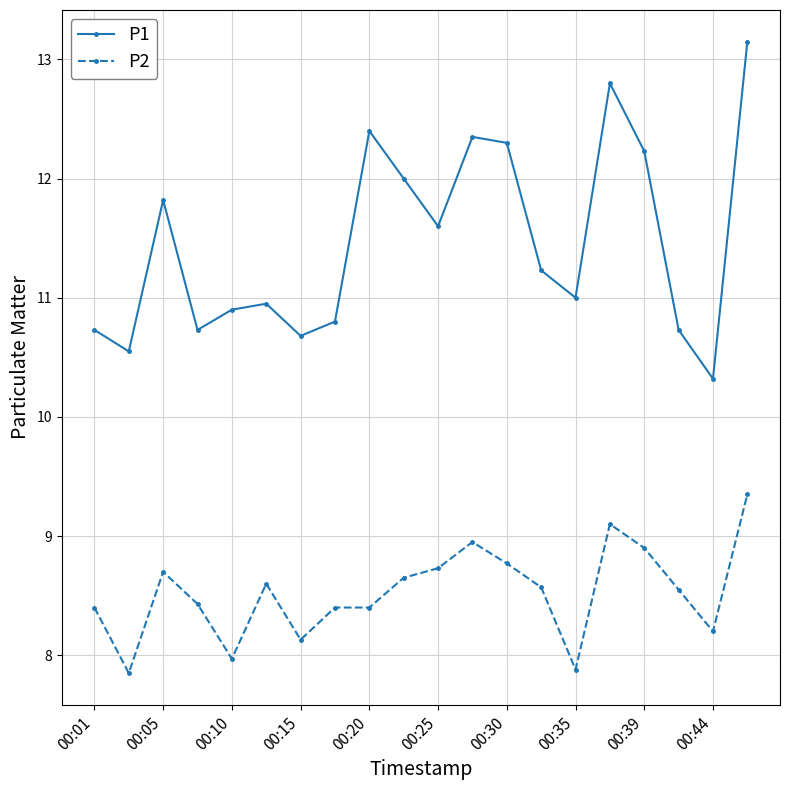

Rank the series by their maximum value, from highest to lowest.

P1, P2